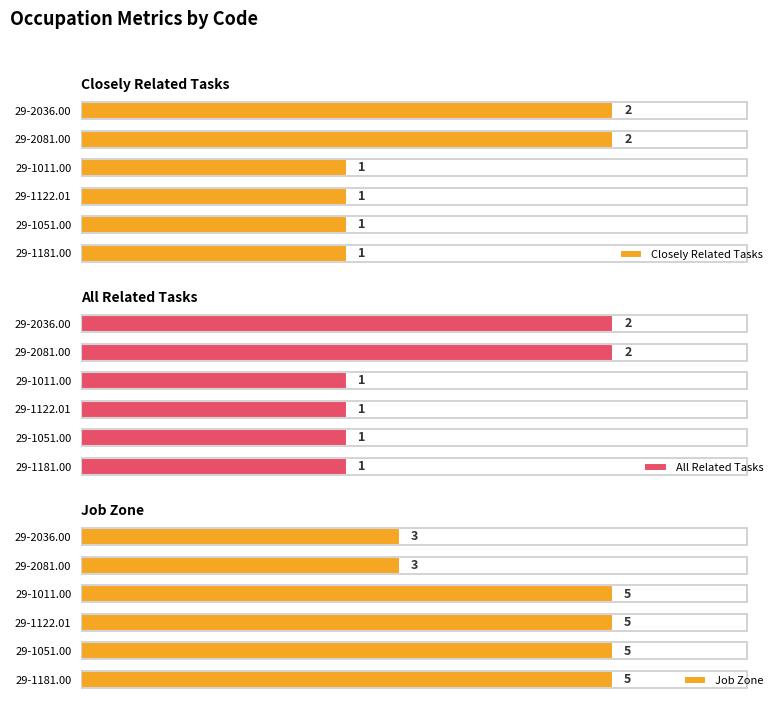

How many values in the Closely Related Tasks series exceed 1?

2